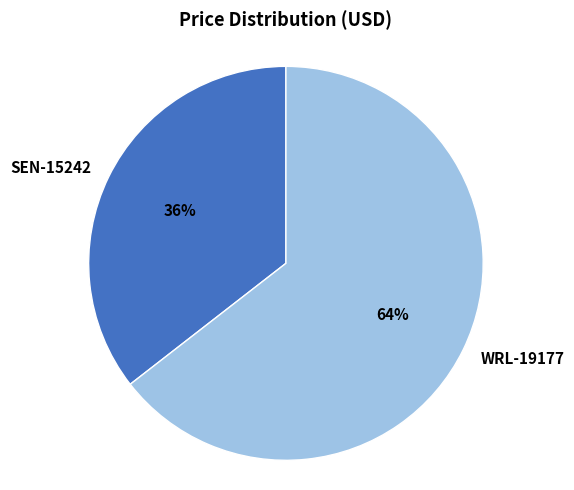

True or false: SEN-15242 accounts for 36% of the total.

True